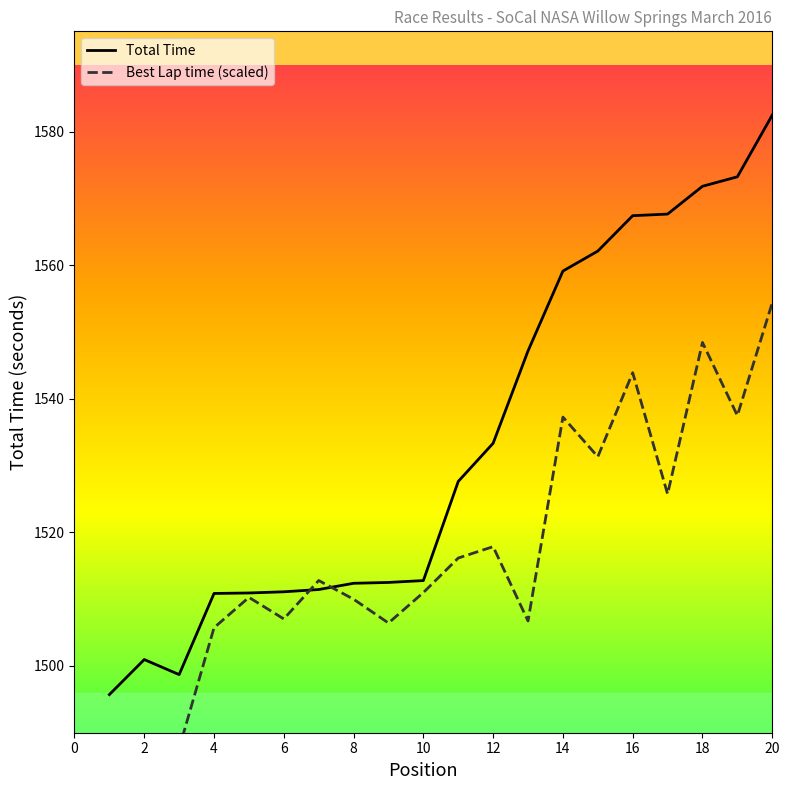

True or false: Best Lap time (scaled) and Total Time intersect in this chart.

True